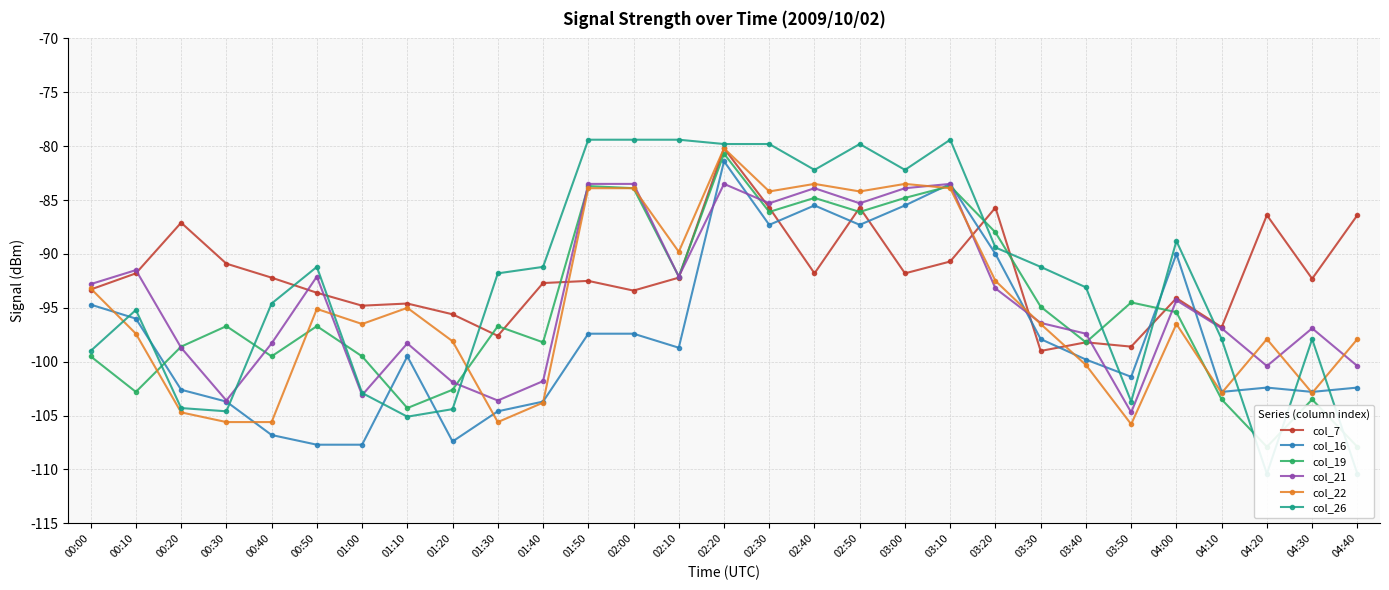

What is the total value across all series at 01:50?

-520.4